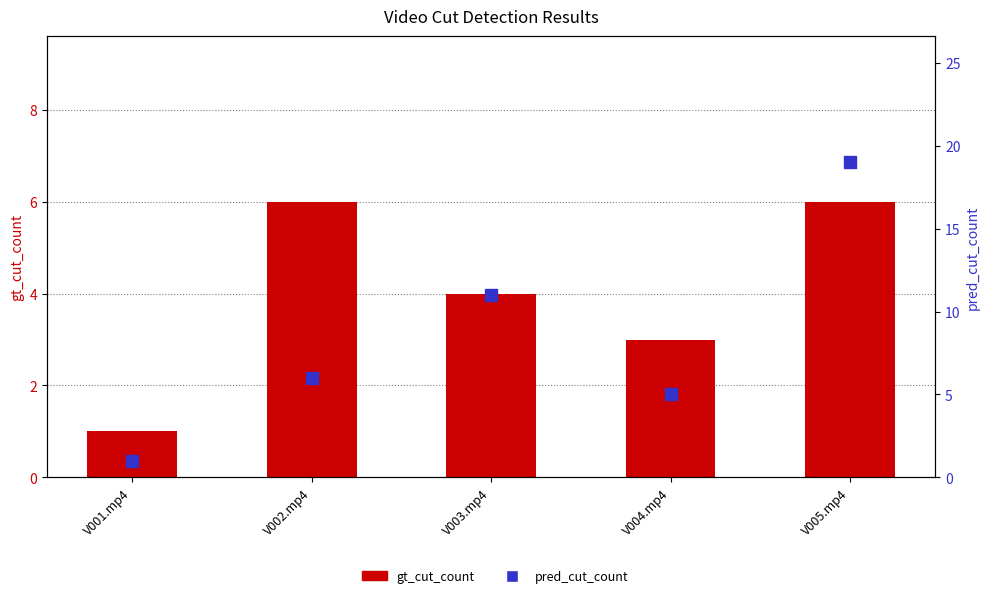

What are all the series names shown in the legend?

gt_cut_count, pred_cut_count